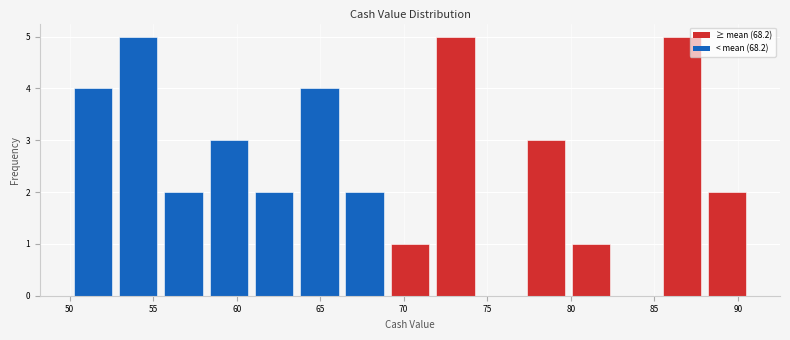

Reading left to right, transcribe this chart: for each bar, give the range it covers on the x-axis and its height. Neither the bar edges nor the heights are printed on the chart, so give them approximately, as read against the axes.

50.0 to 53.0: 4
53.0 to 55.5: 5
55.5 to 58.0: 2
58.0 to 61.0: 3
61.0 to 63.5: 2
63.5 to 66.5: 4
66.5 to 69.0: 2
69.0 to 71.5: 1
71.5 to 74.5: 5
74.5 to 77.0: 0
77.0 to 80.0: 3
80.0 to 82.5: 1
82.5 to 85.5: 0
85.5 to 88.0: 5
88.0 to 90.5: 2